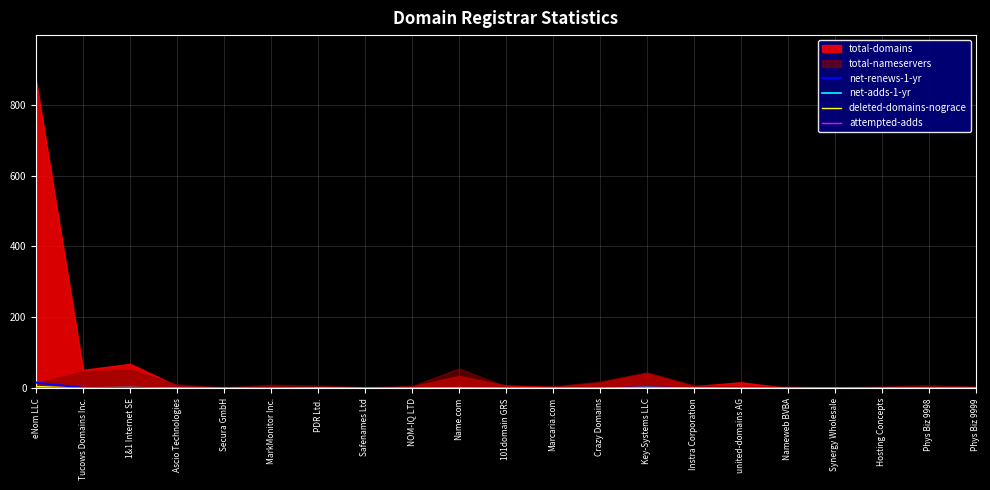

Which series ends up on top after the final intersection of deleted-domains-nograce and attempted-adds?

deleted-domains-nograce